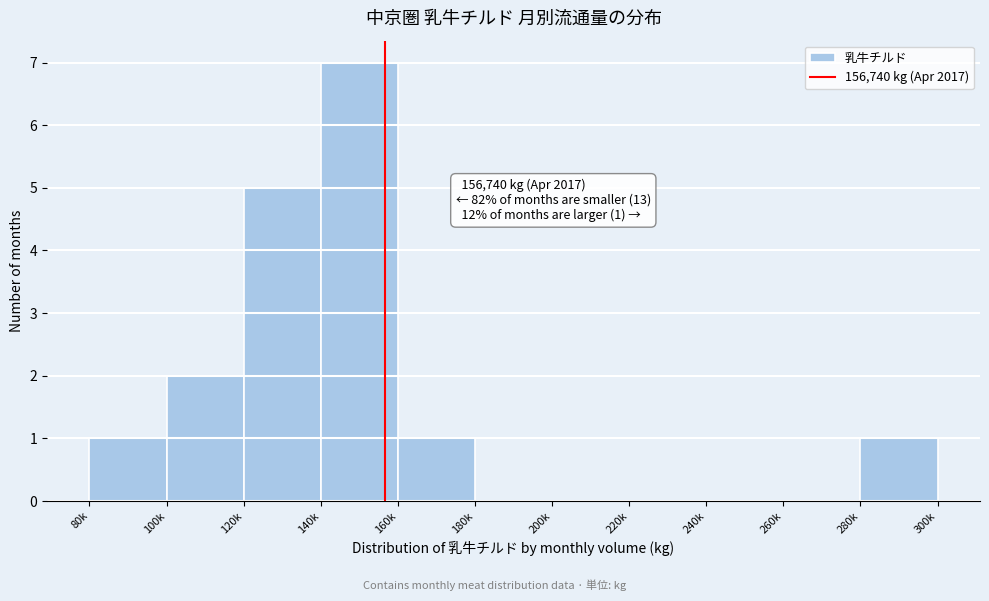

Reading right to left, transcribe all the data shown in this chart.

280k=1	260k=0	240k=0	220k=0	200k=0	180k=0	160k=1	140k=7	120k=5	100k=2	80k=1